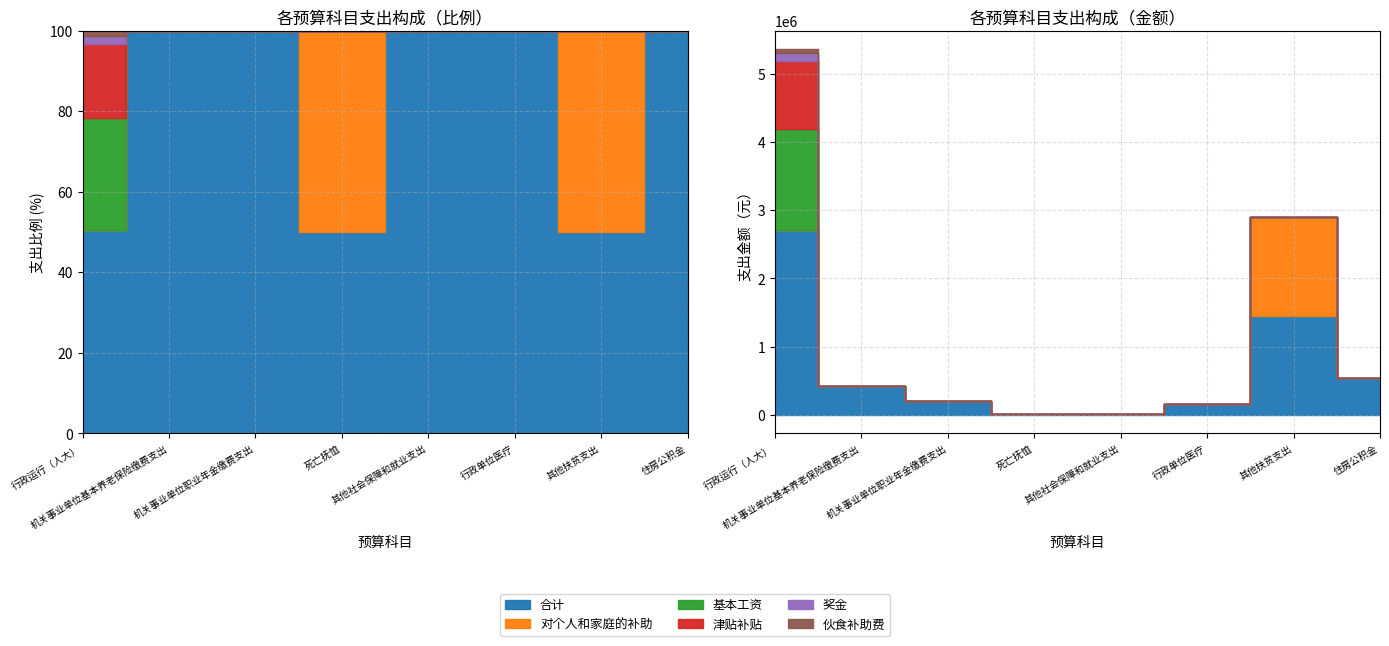

True or false: 伙食补助费 and 奖金 intersect in this chart.

False